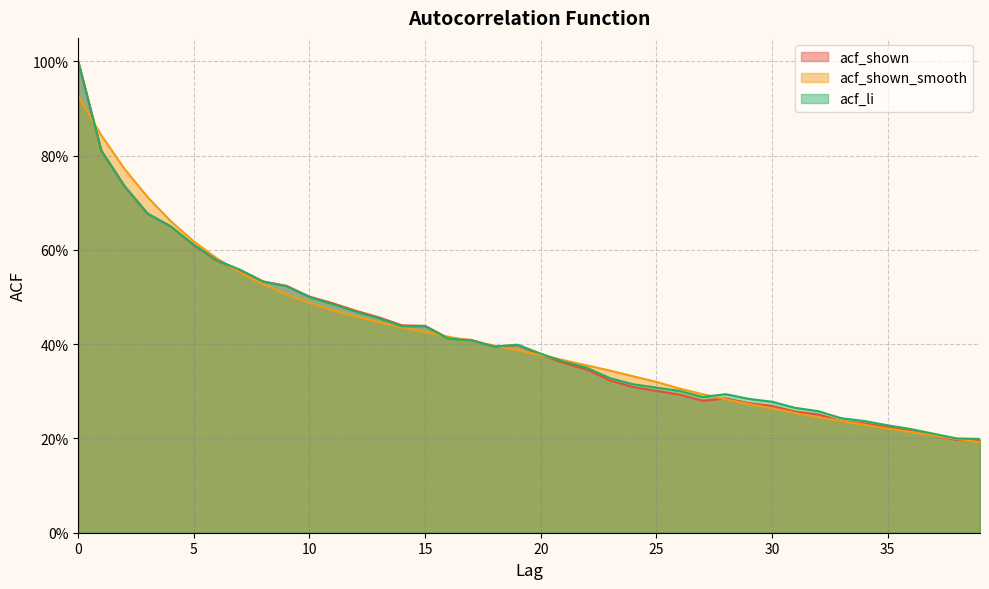

What is the value of the acf_shown point at the 4th from the left?

0.7